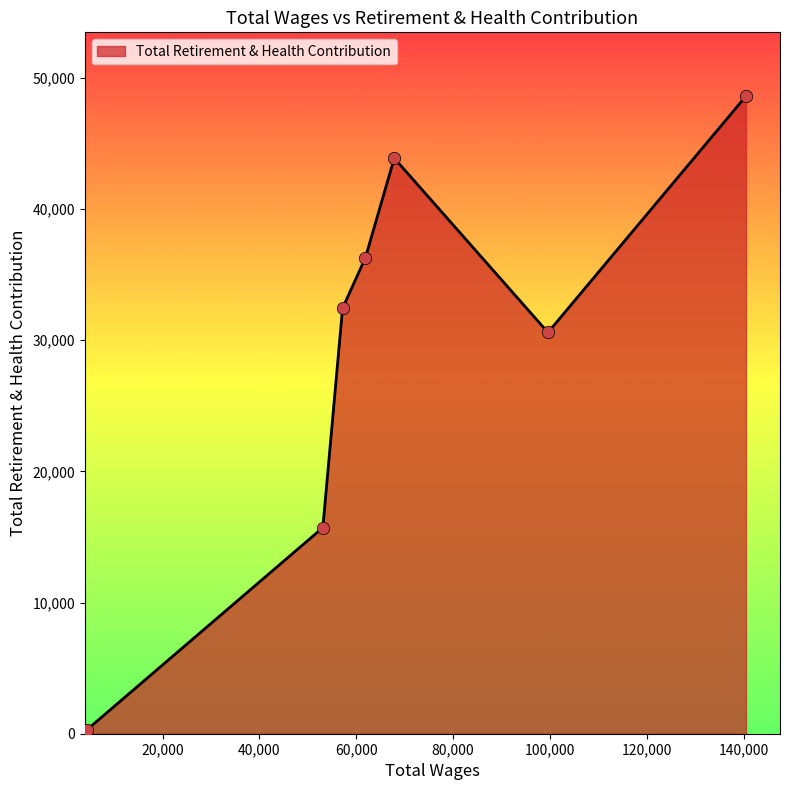

What is the maximum value shown in the chart?

48612